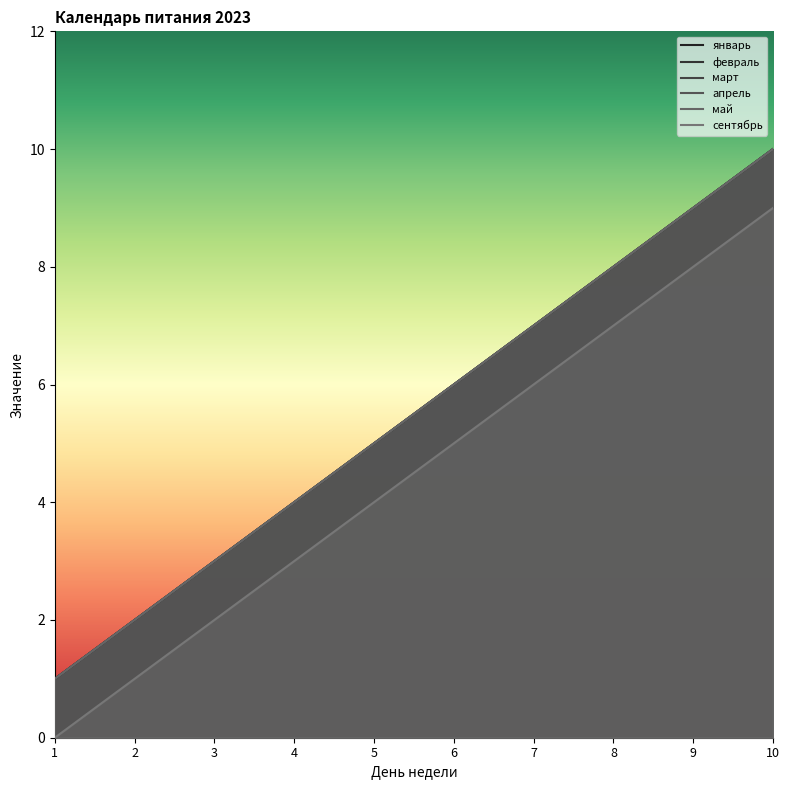

At how many categories does at least one series exceed 1?

9